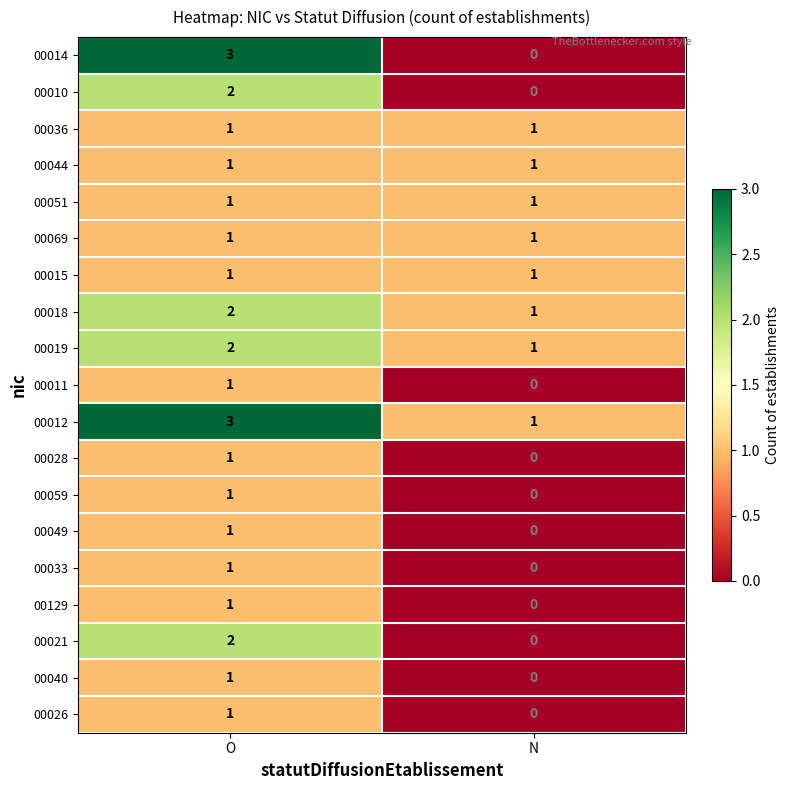

At which label is 00040 closest to 0?

N